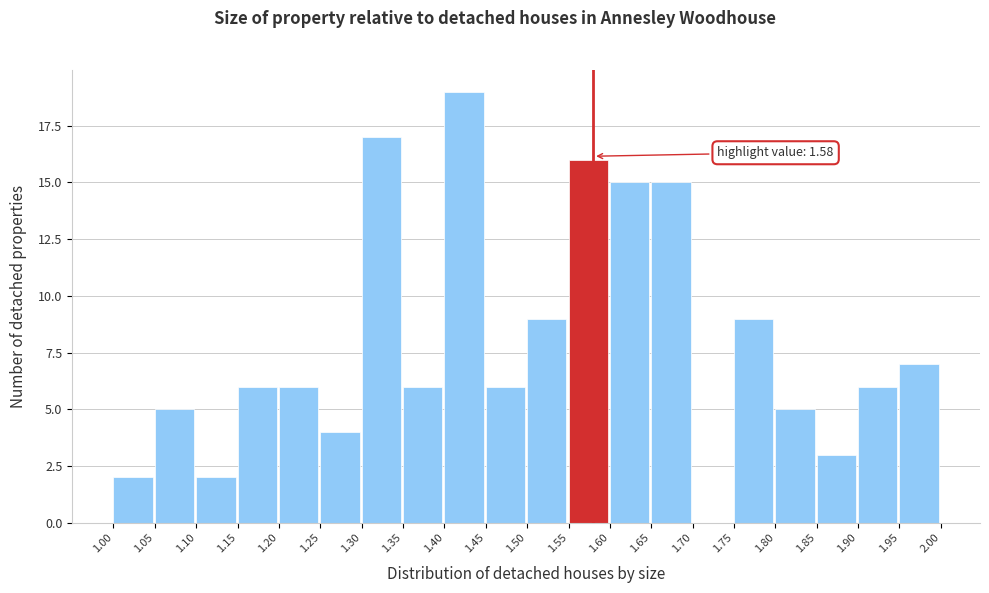

Which range on the x-axis has the tallest bar?

1.40 to 1.45